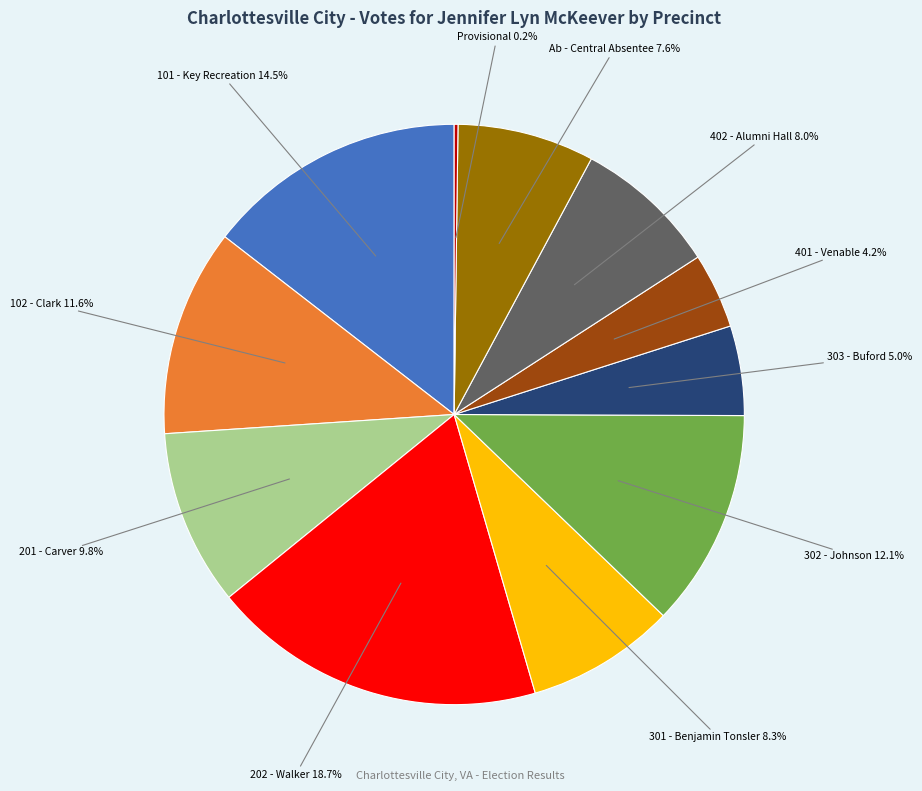

Does any single category account for the majority?

No